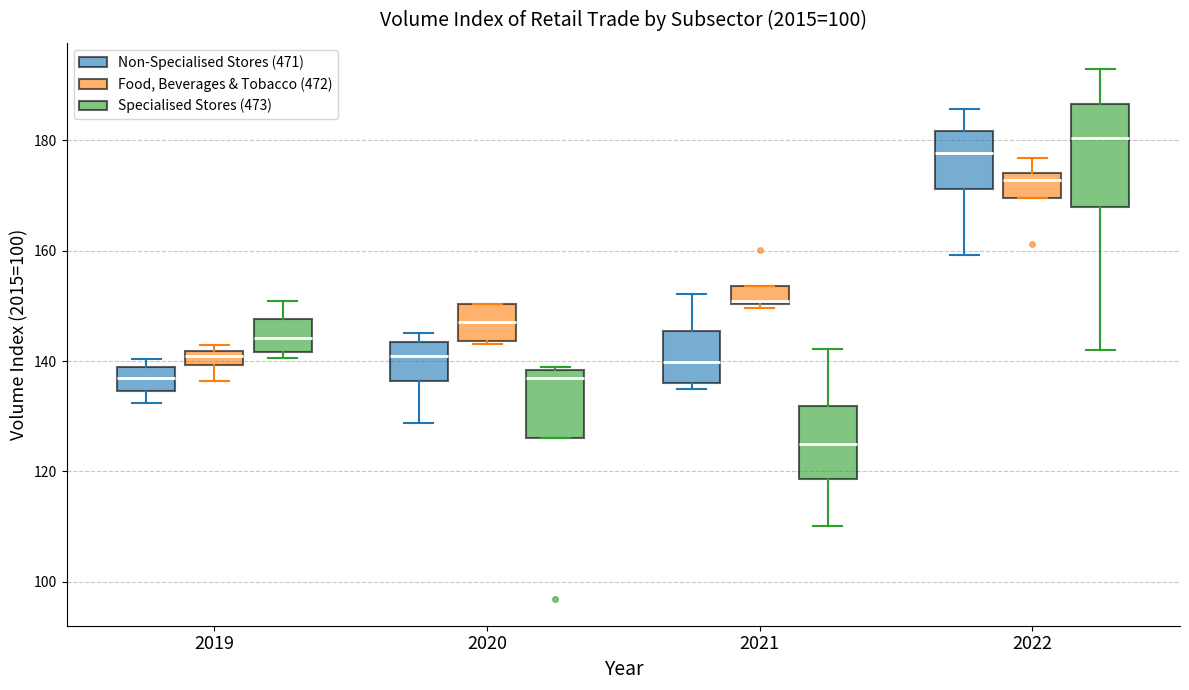

Where is the upper edge of the box for 2021 (Food, Beverages & Tobacco (472)) on the y-axis? The values are not printed on the chart, so give them approximately, as read against the axis.

154